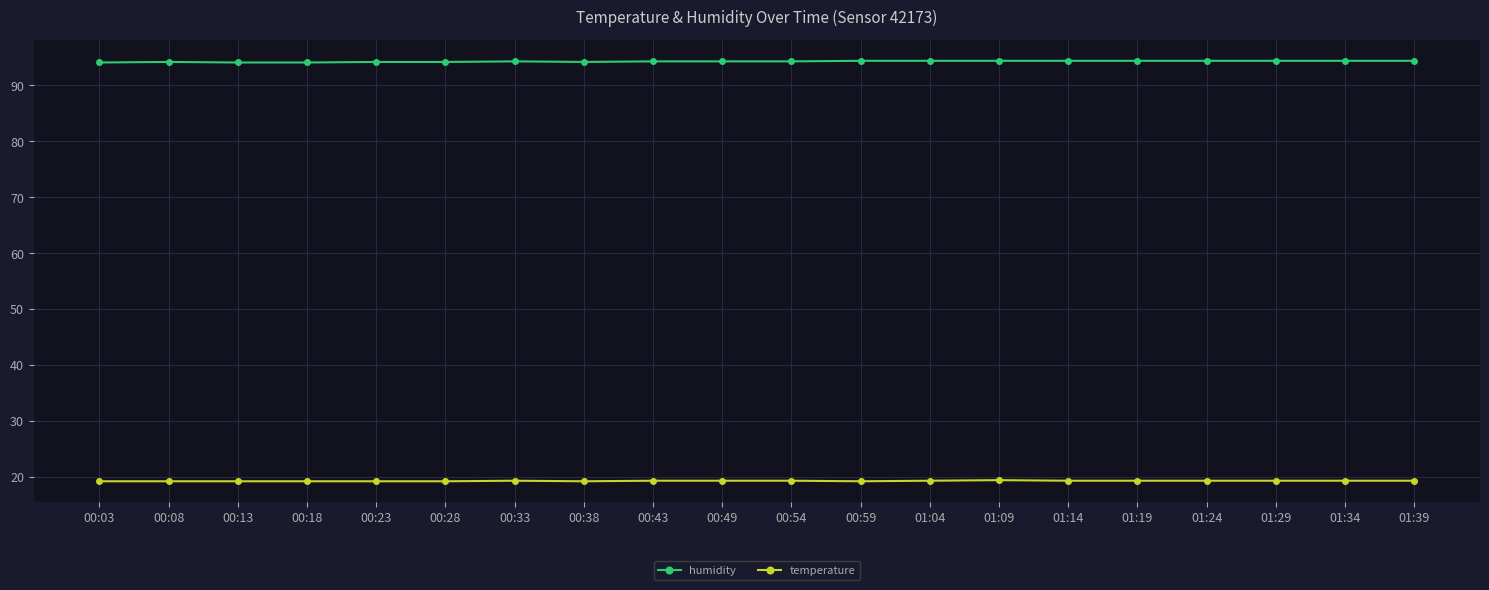

At how many categories does at least one series exceed 68?

20